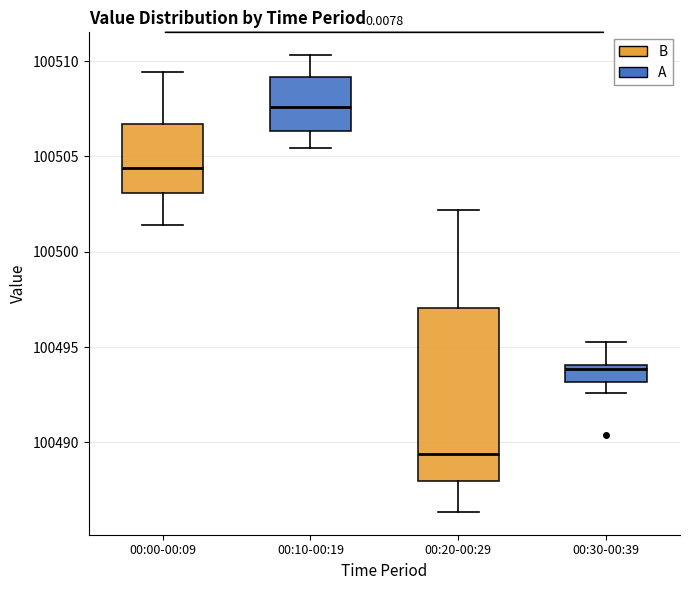

Which box has the lowest median line?

00:20-00:29